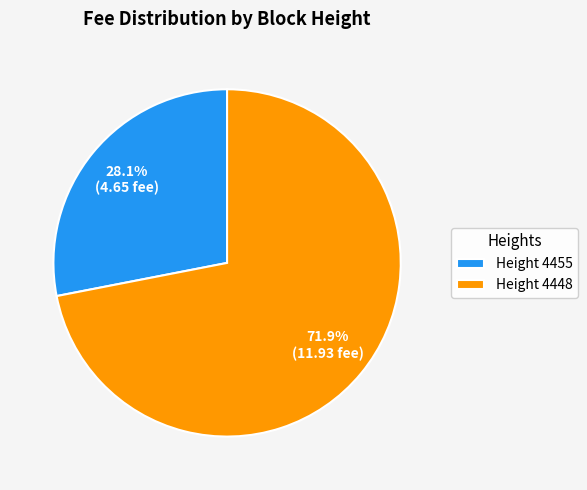

Combined, what portion of the pie is Height 4448 and Height 4455?

100.0%